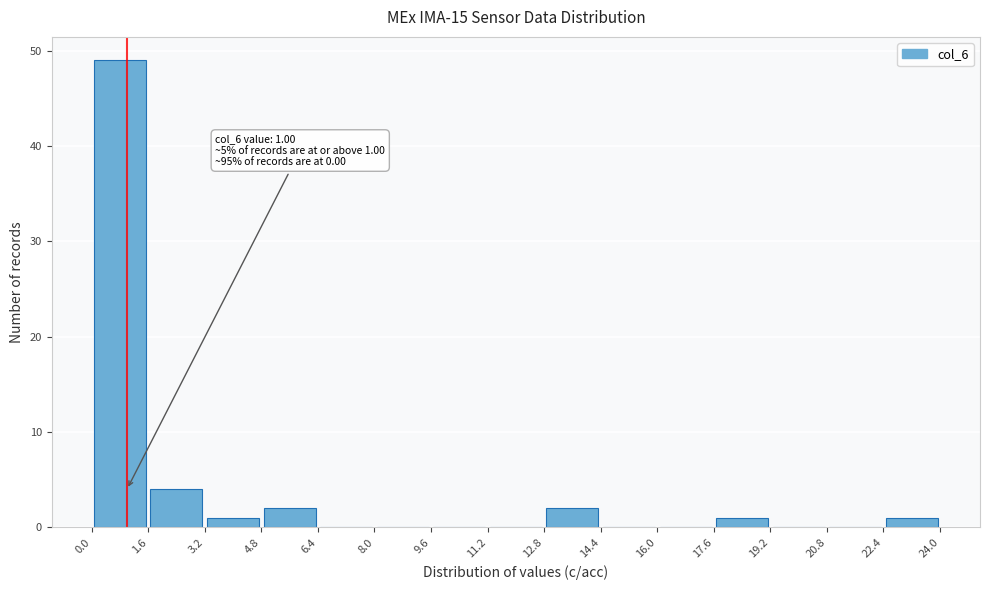

Which range on the x-axis has the tallest bar?

0.0 to 1.6